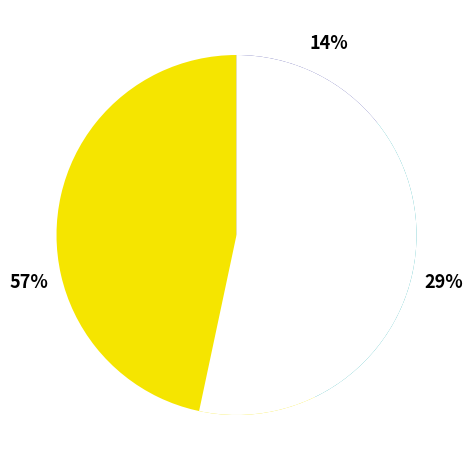

Which slice represents more than half of the pie?

8